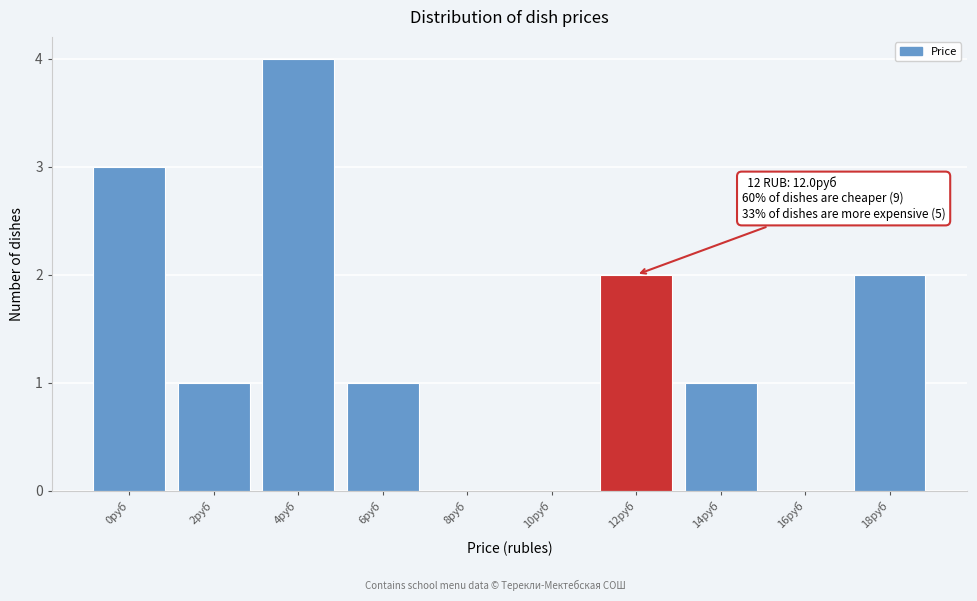

Reading left to right, extract all data points from this chart.

0руб=3	2руб=1	4руб=4	6руб=1	8руб=0	10руб=0	12руб=2	14руб=1	16руб=0	18руб=2